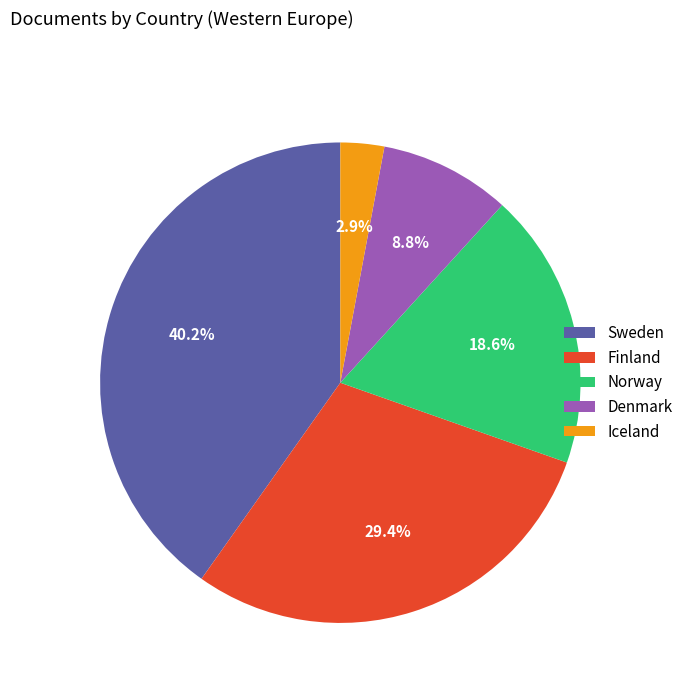

What percentage is NOT represented by Iceland?

97.1%